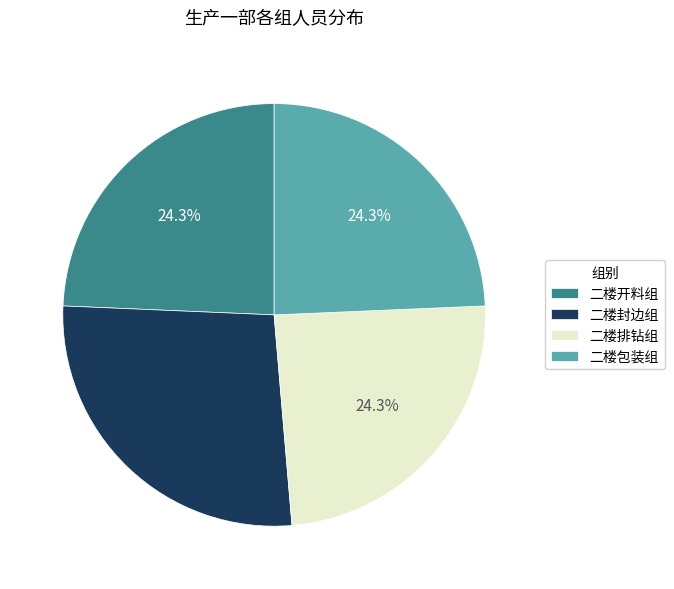

What percentage is the 二楼排钻组 slice, to the nearest percent?

24%